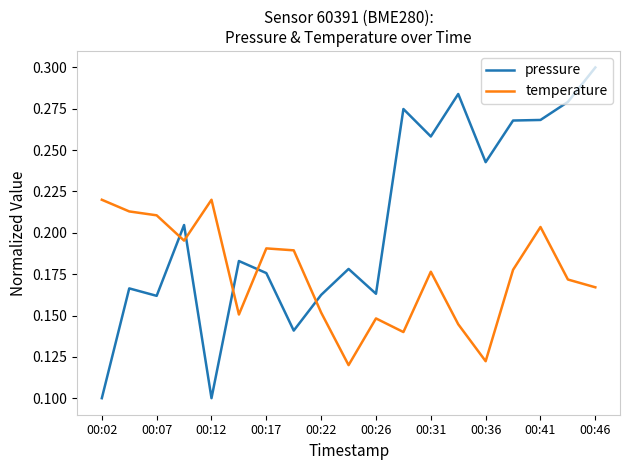

Which series has the largest total across all categories?

pressure